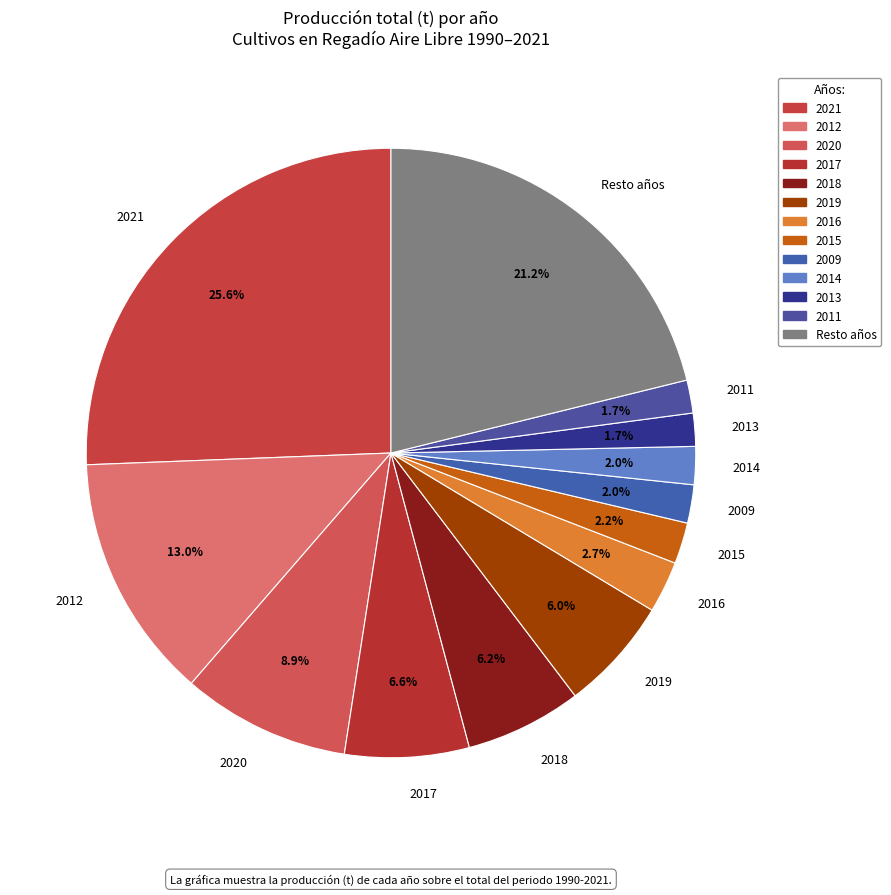

How many segments does this pie chart have?

13